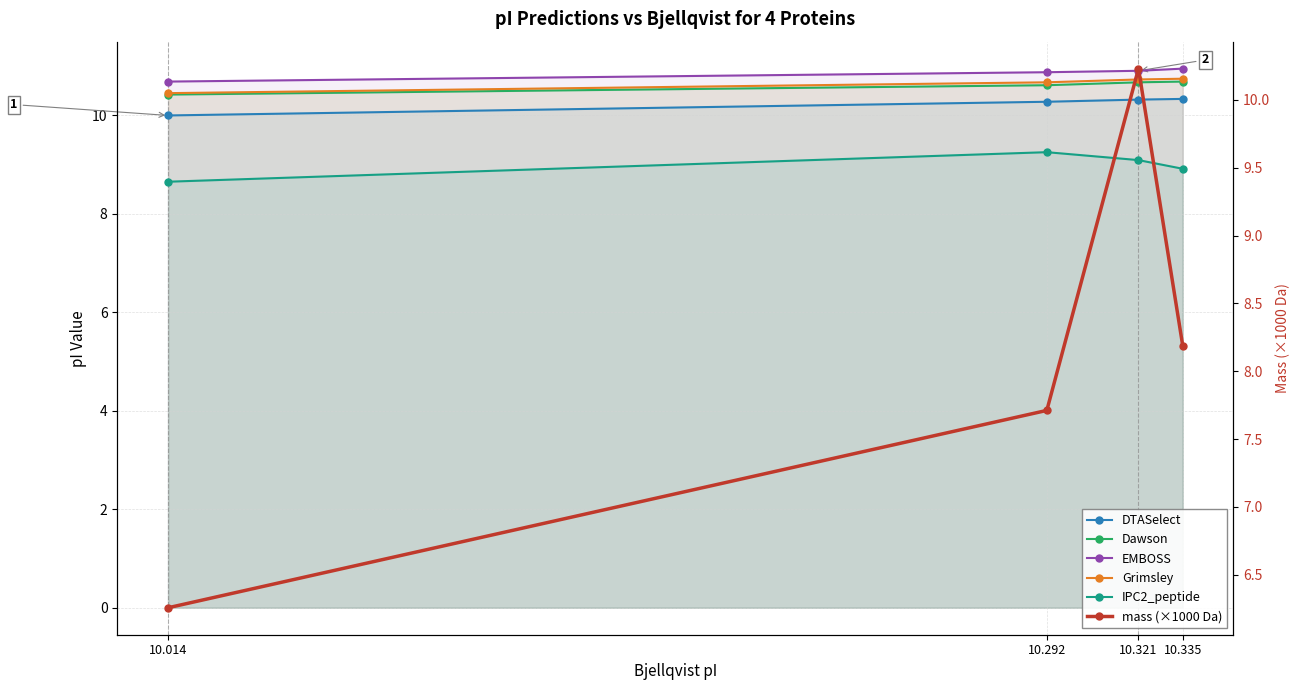

True or false: Grimsley and mass (×1000 Da) intersect in this chart.

False